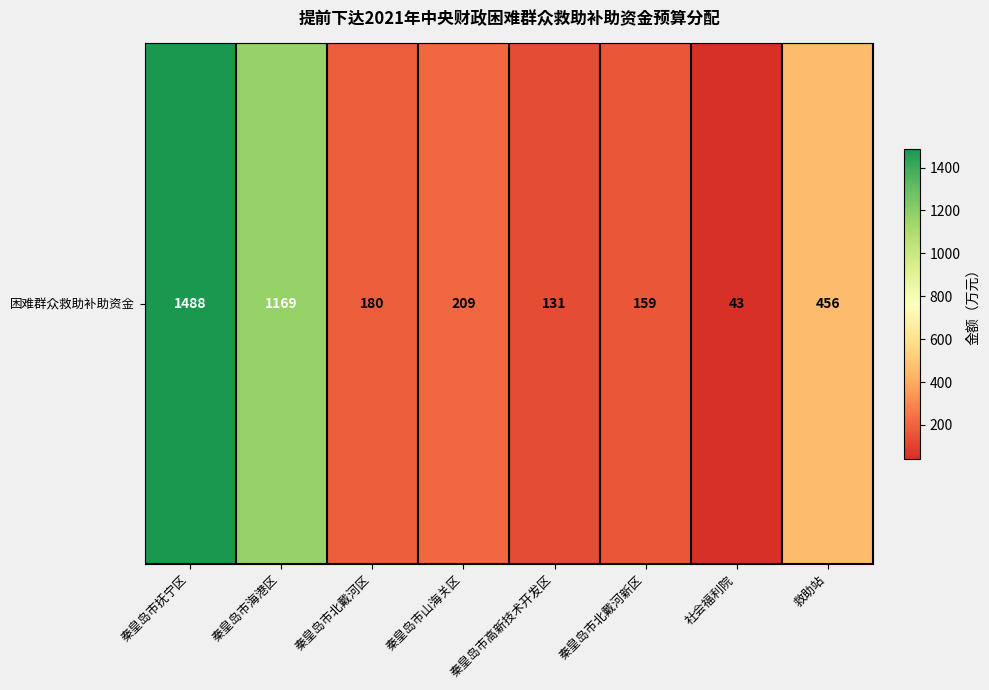

What is the greatest value displayed?

1488